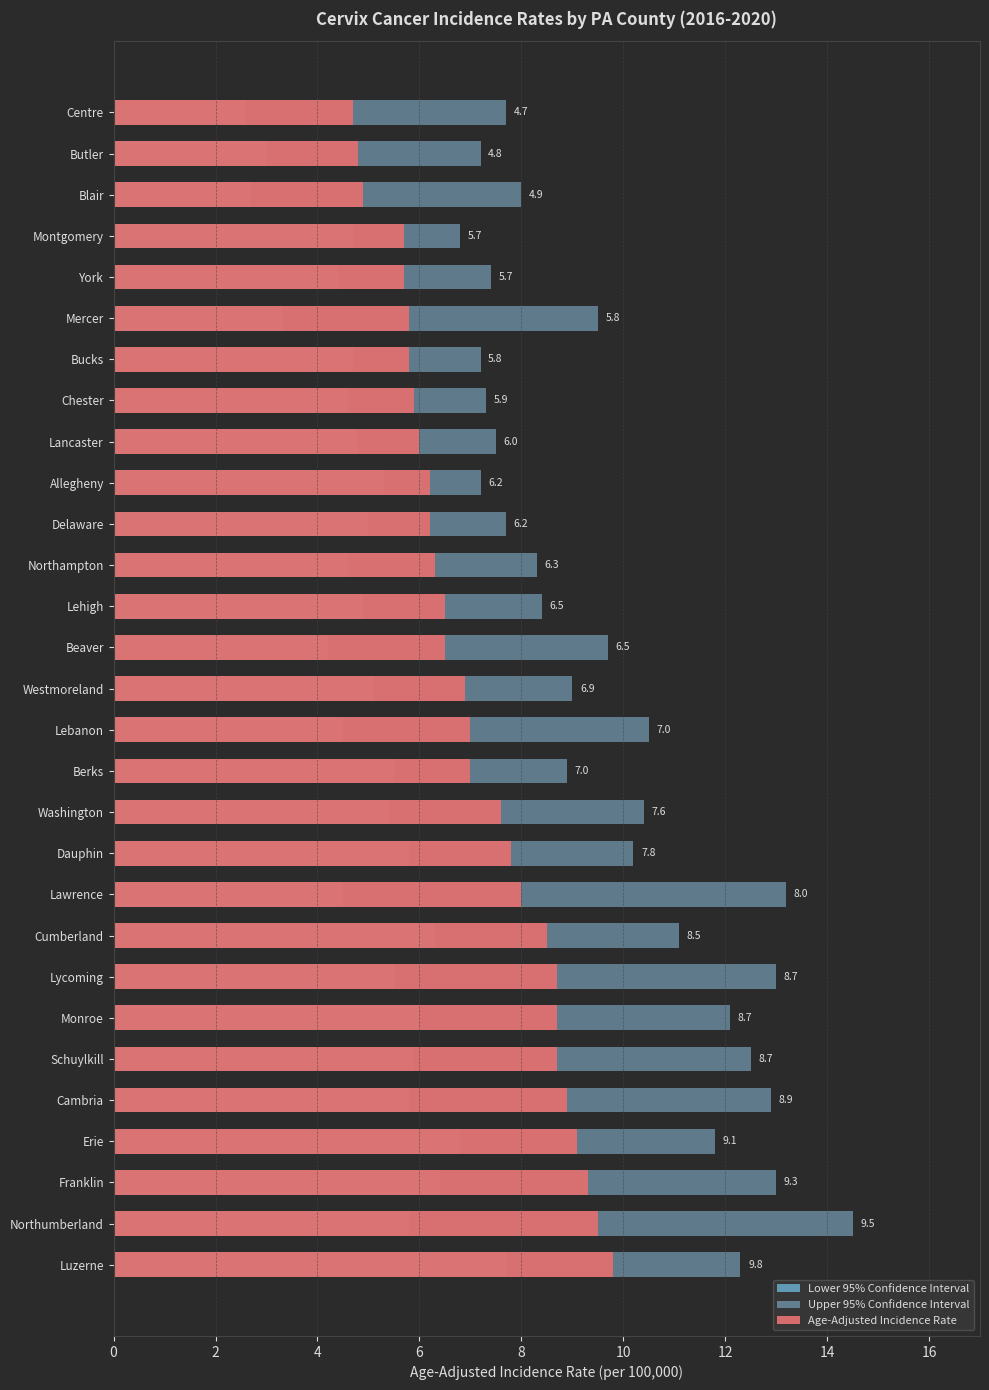

Which series changed the most between Butler and Blair?

Upper 95% Confidence Interval